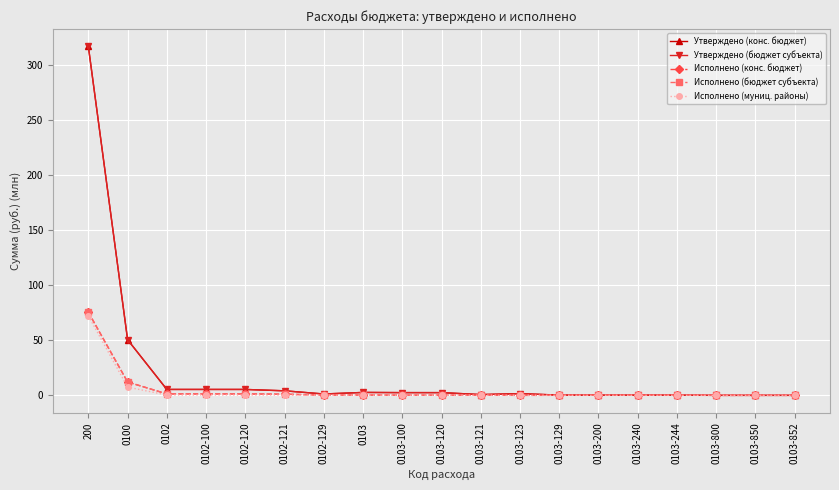

What is the average value of the Утверждено (бюджет субъекта) series?

21.0